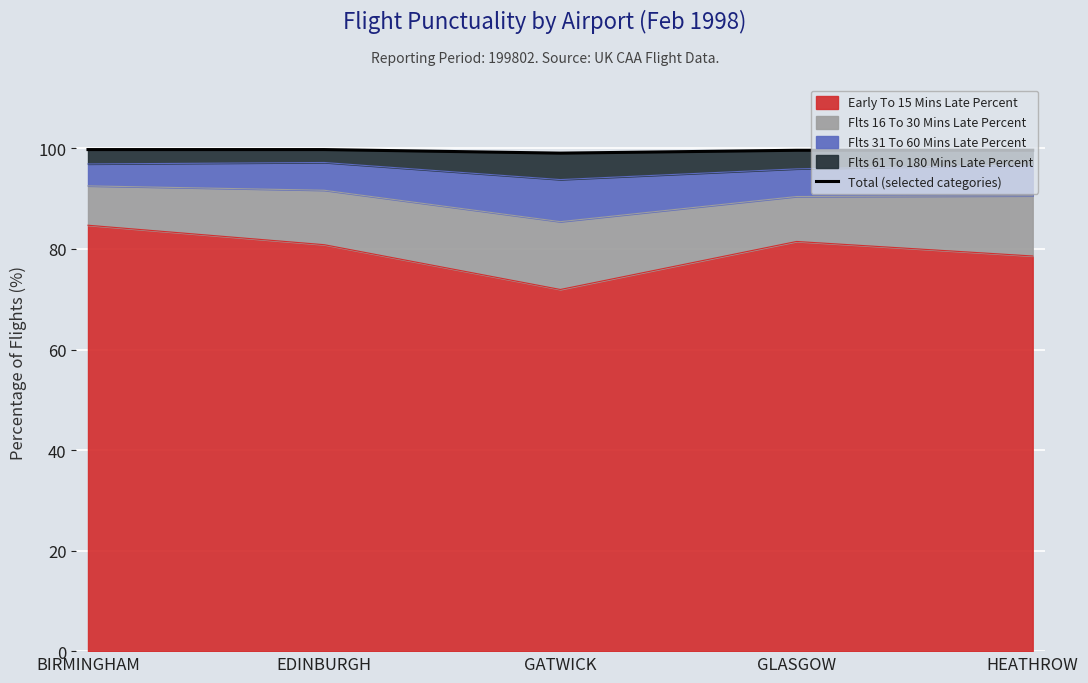

What is the approximate value at HEATHROW?

99.6